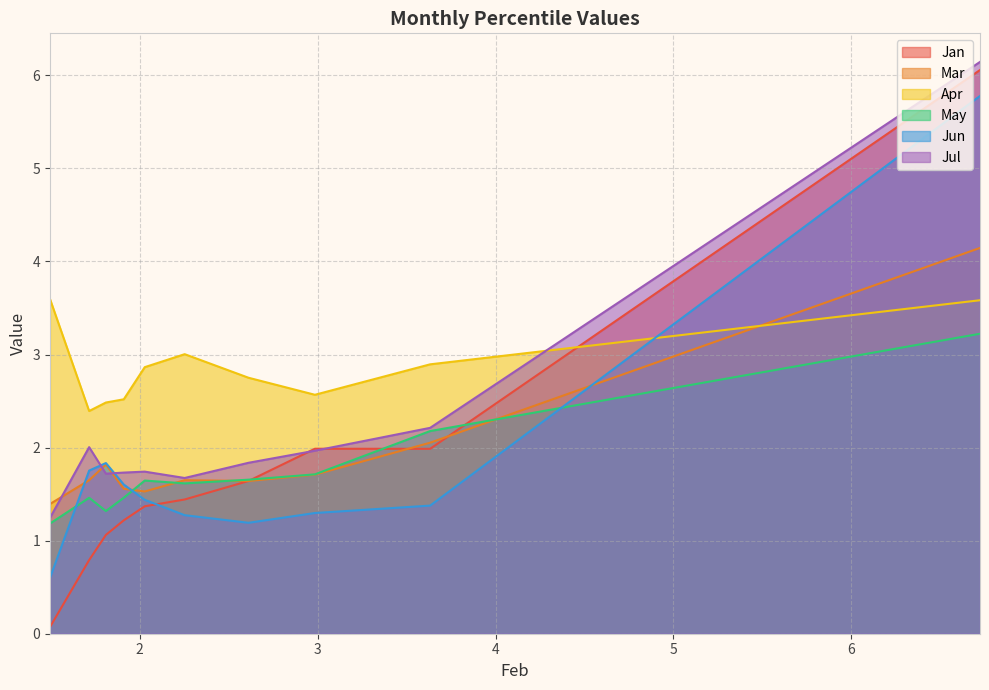

Which series has the largest total across all categories?

Apr